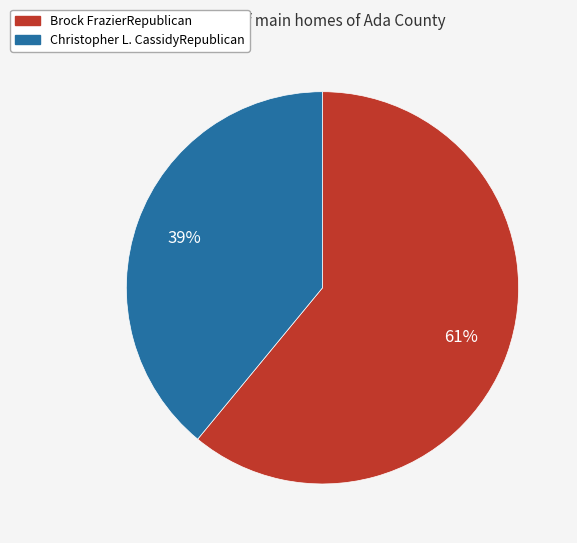

What is the ratio of the value at Brock FrazierRepublican to the value at Christopher L. CassidyRepublican?

1.6